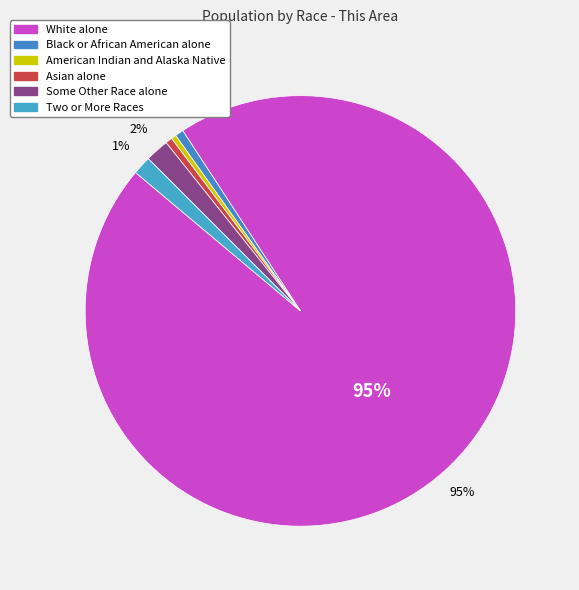

To the nearest percent, what is the average slice percentage?

17%